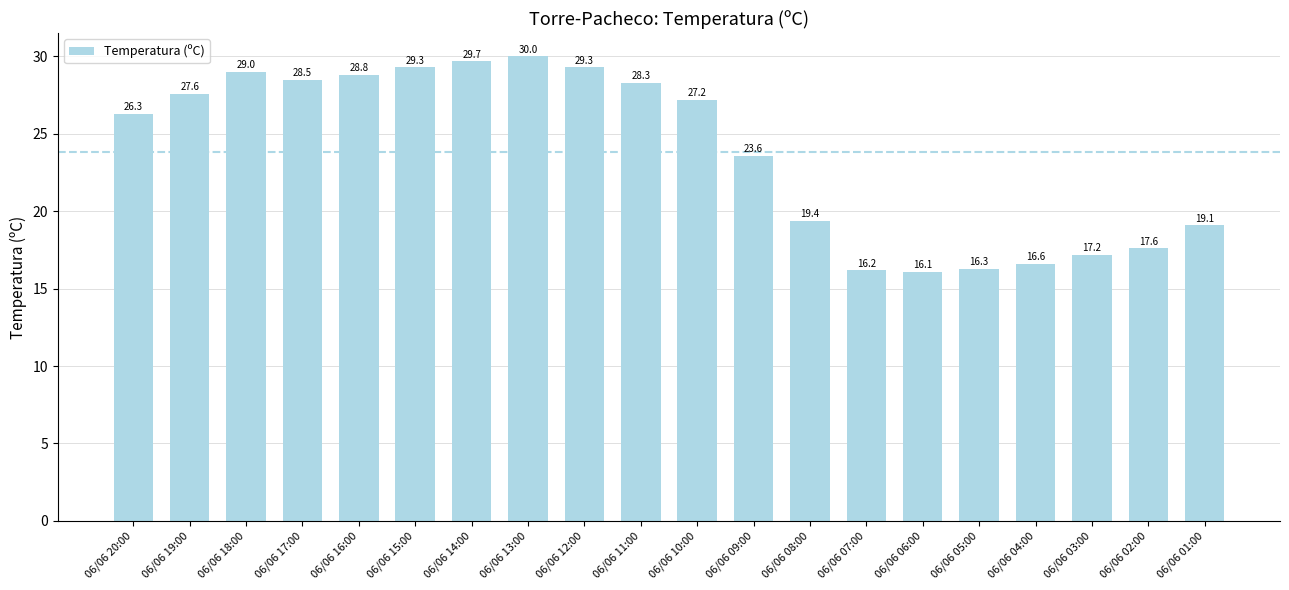

What position from the right is 06/06 03:00?

3